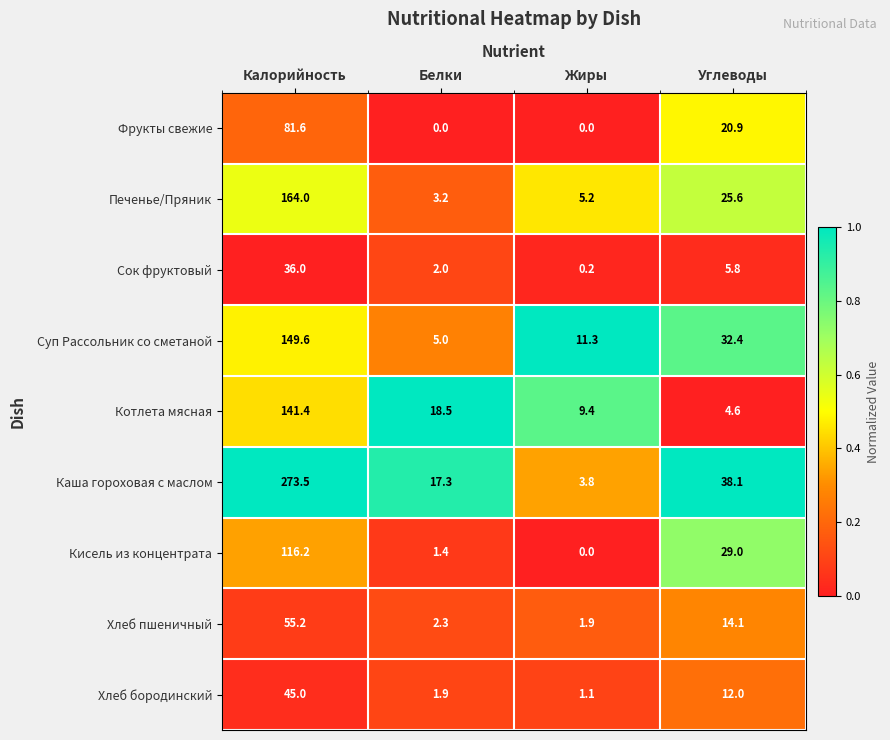

How many distinct data groups are displayed?

9